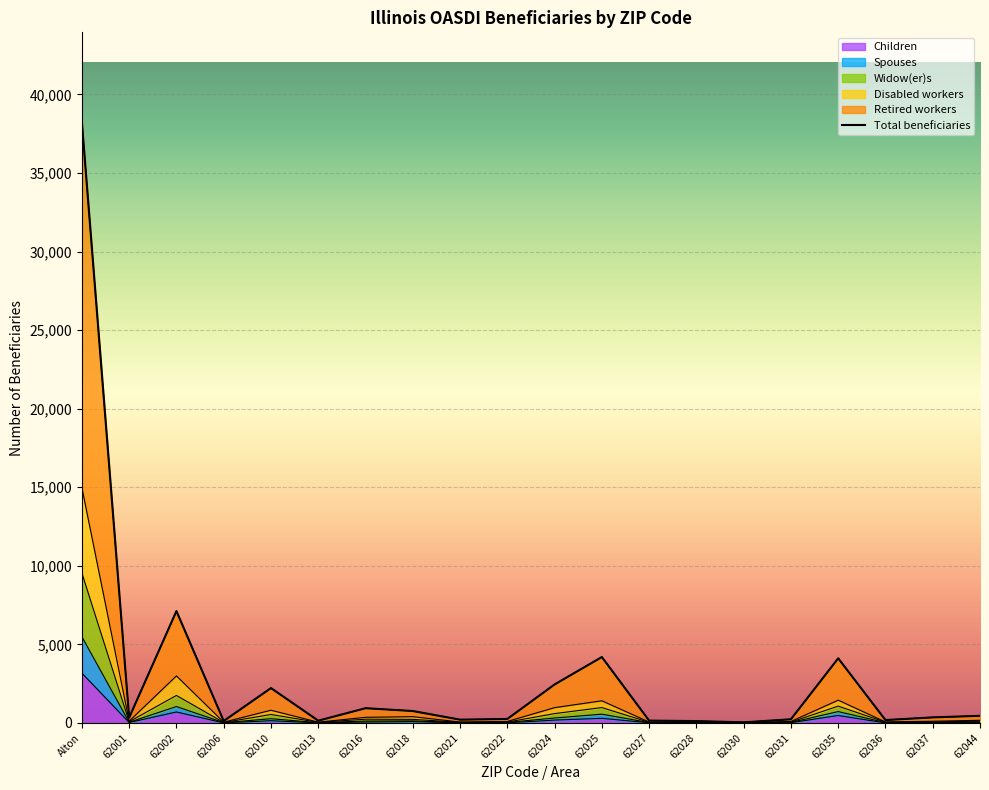

The value of Children at 62031 is 20. True or false?

True